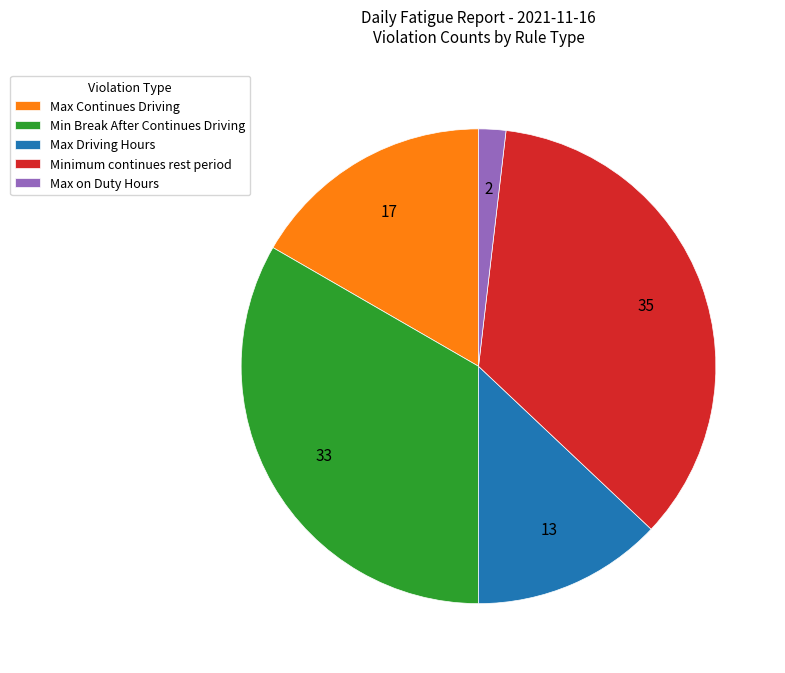

Between Max Continues Driving and Max on Duty Hours, which is larger?

Max Continues Driving